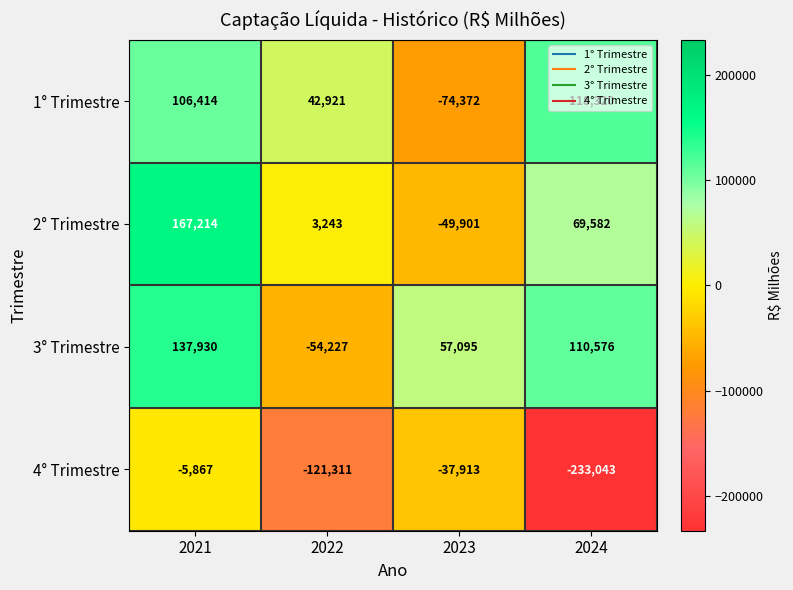

What is the maximum value shown in the chart?

167214